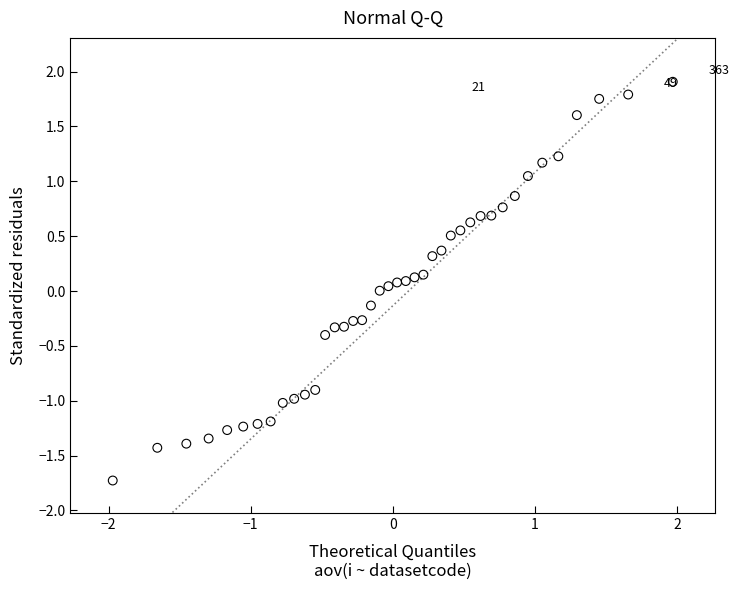

What is the range of X values (max minus min)?

3.9